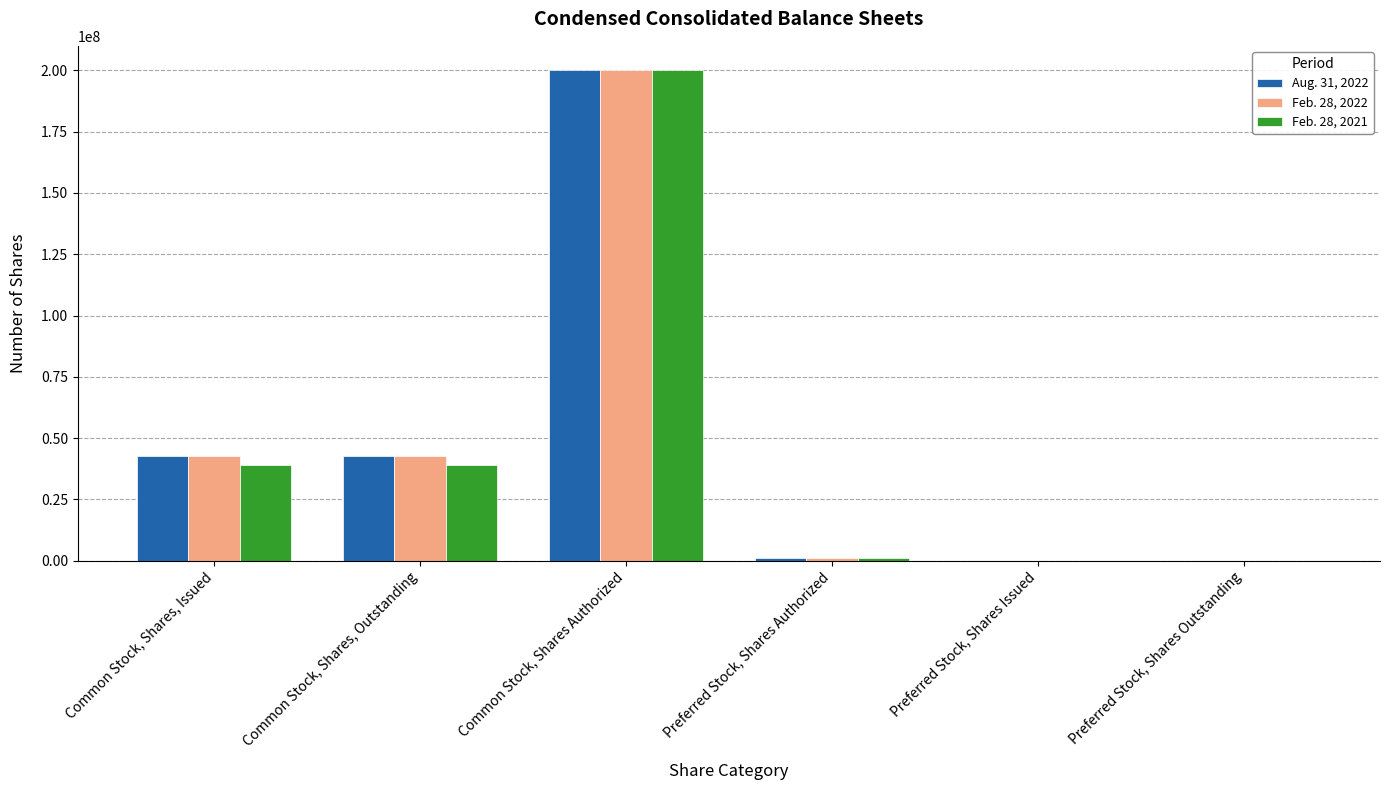

How many groups of bars are there?

6